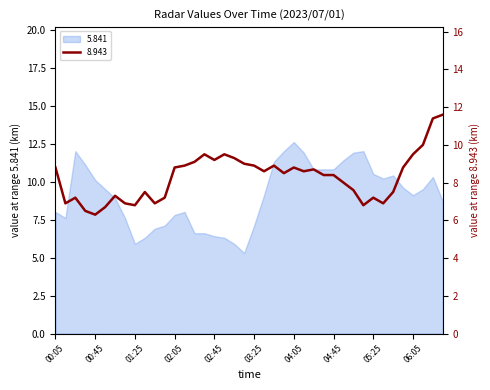

What is the difference between the maximum and minimum values in the 8.943 series?

5.3